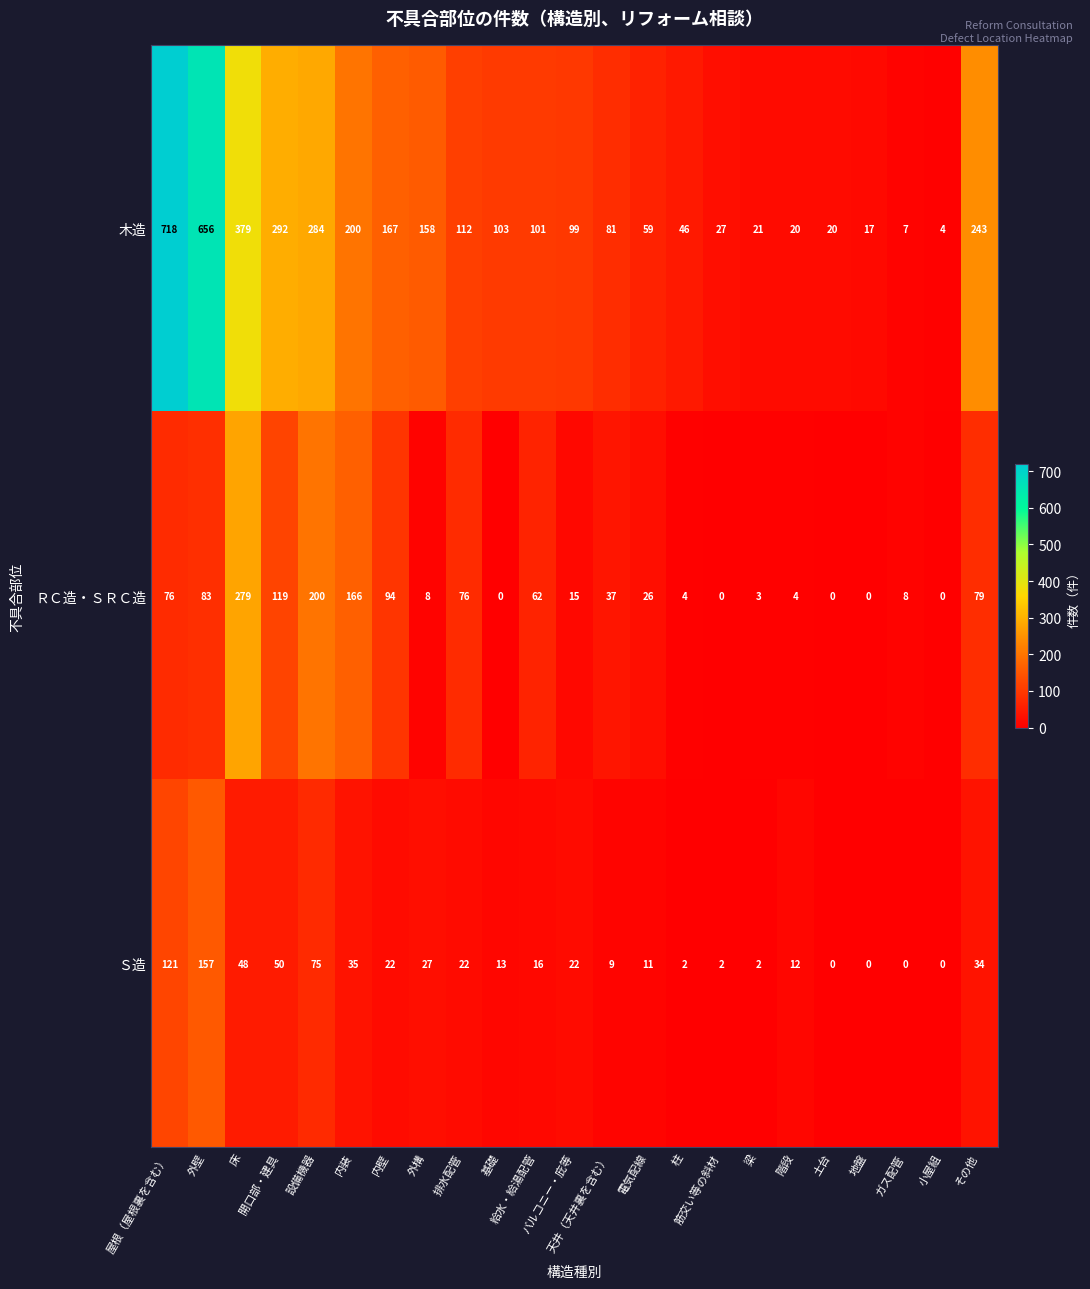

Which series has the largest total across all categories?

木造